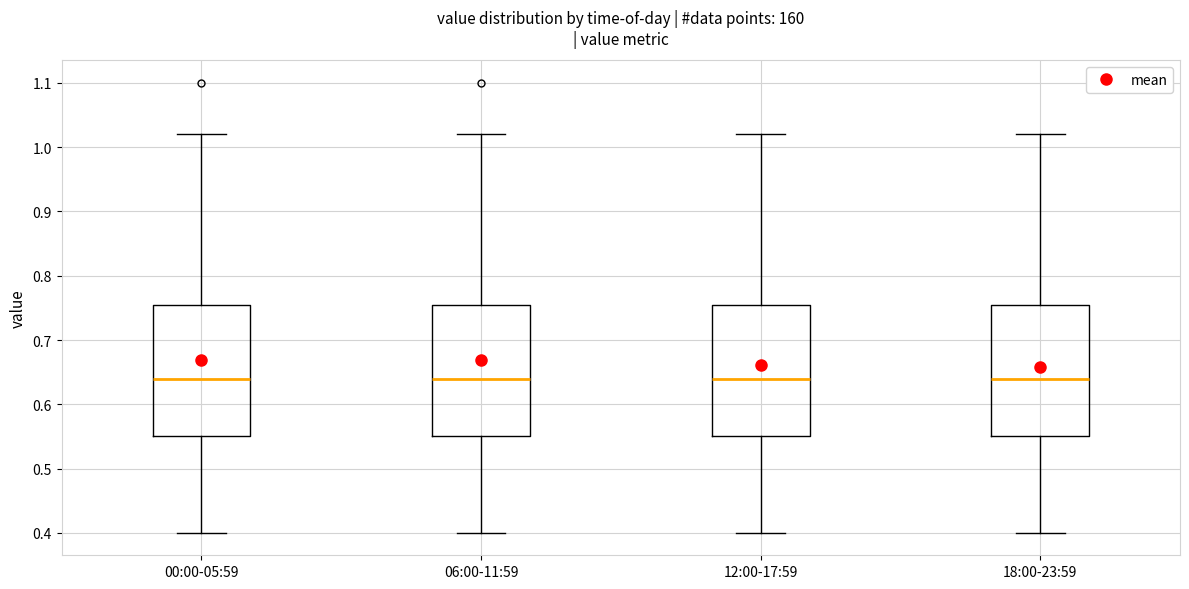

Where does the lower whisker of the box for 18:00-23:59 end on the y-axis? The values are not printed on the chart, so give them approximately, as read against the axis.

0.40